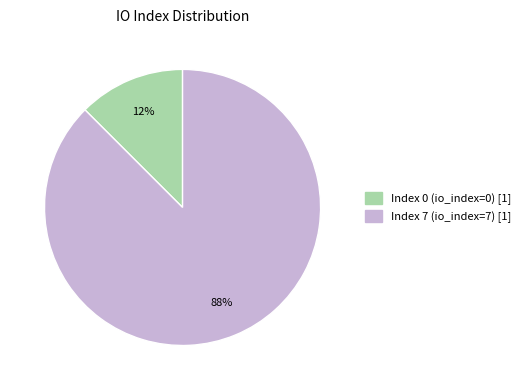

Does Index 7 account for over 50% of the chart?

Yes